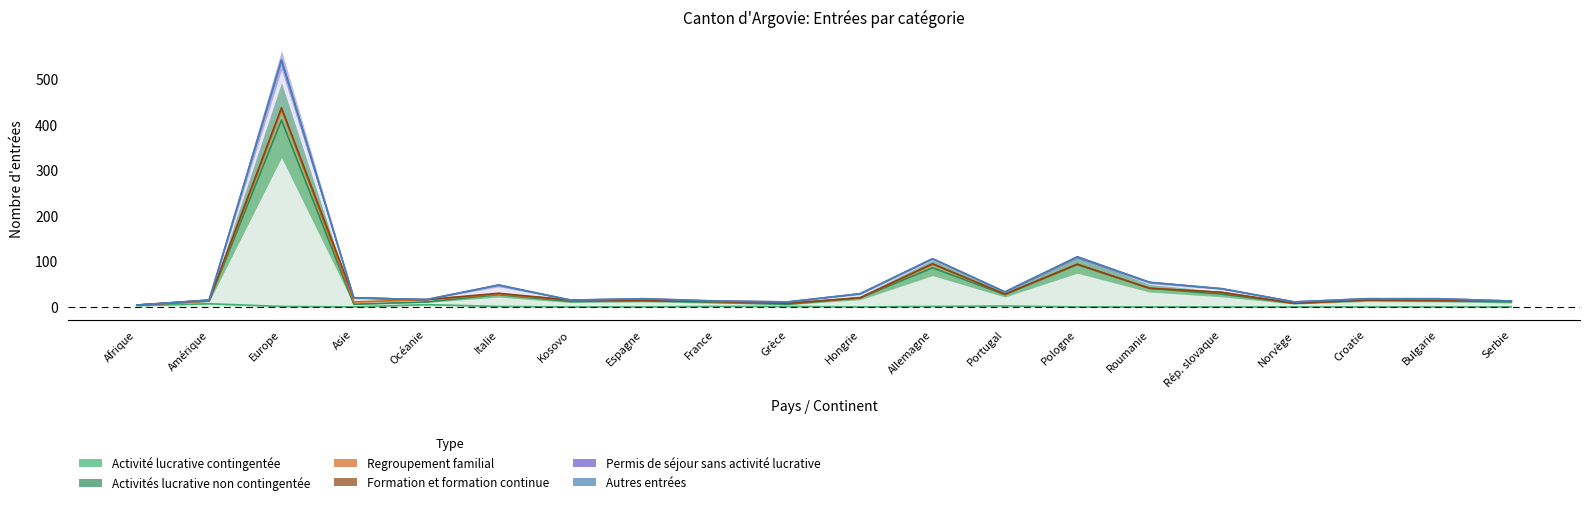

In Regroupement familial, how many points are higher than both neighbors (excluding endpoints)?

5